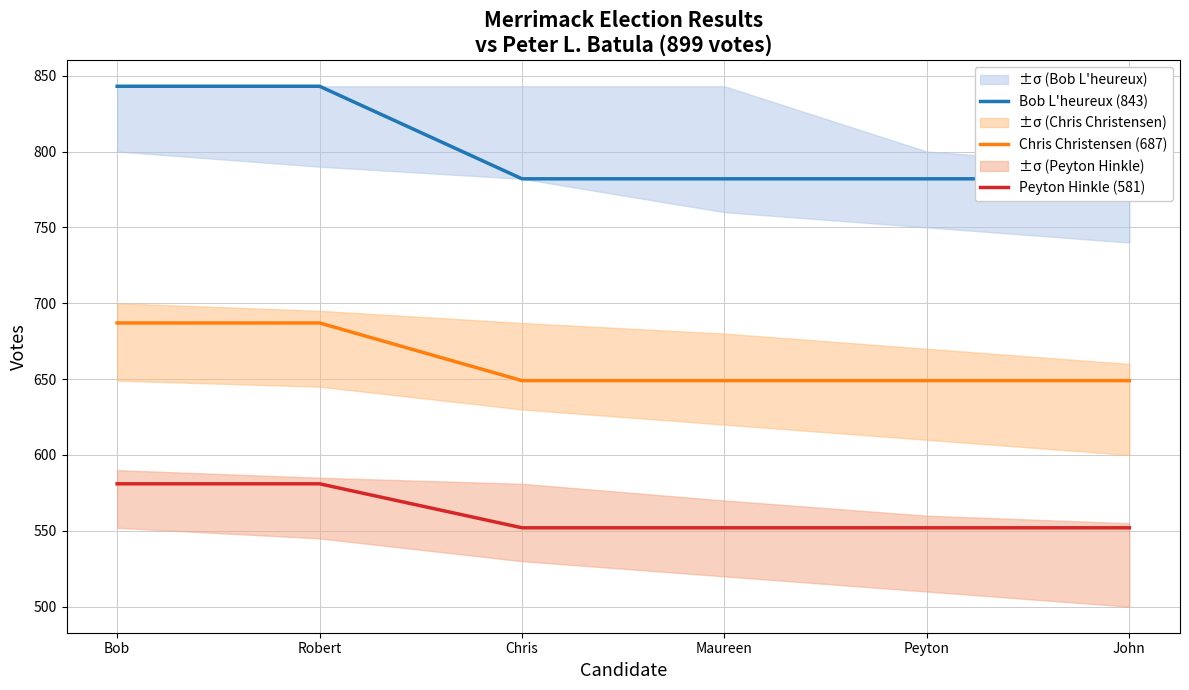

What is the spread (max minus min) of values at Chris?

230